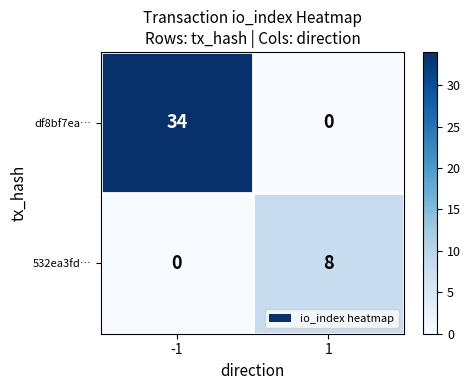

Rank the series at 1 from highest to lowest value.

532ea3fd…, df8bf7ea…